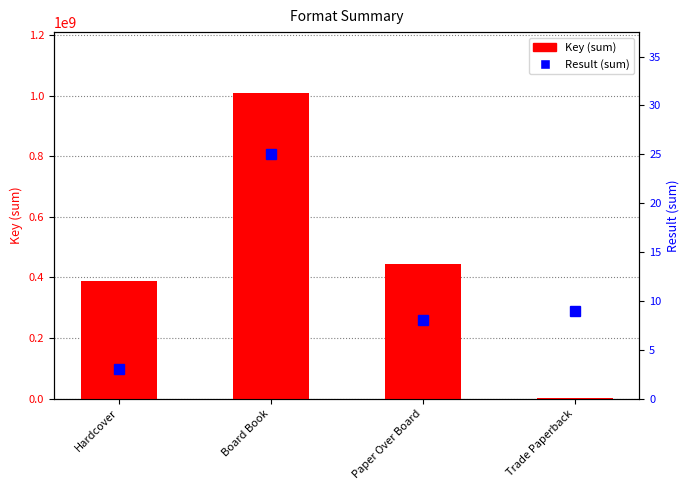

How many series are shown in this chart?

2